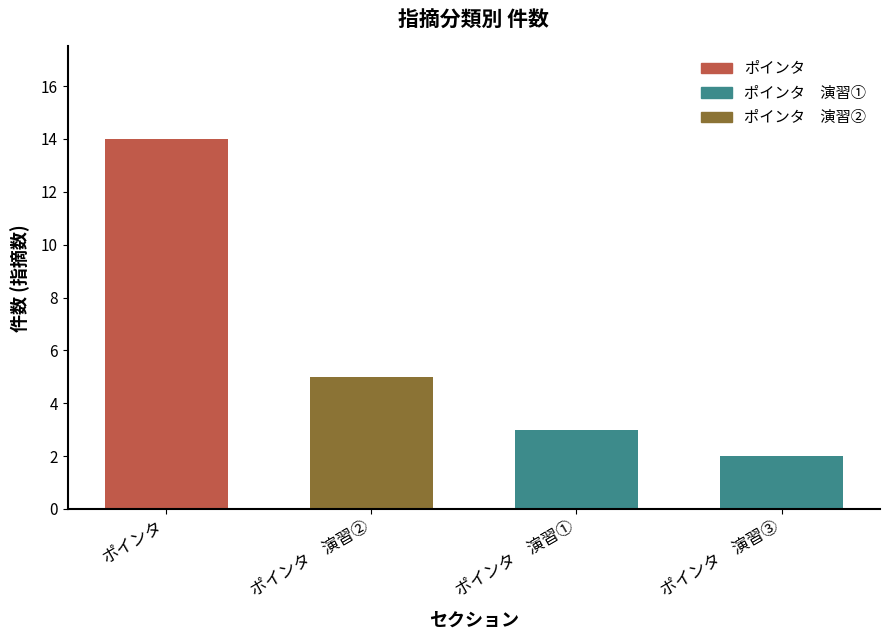

What is the value of the 4th bar from the left?

2